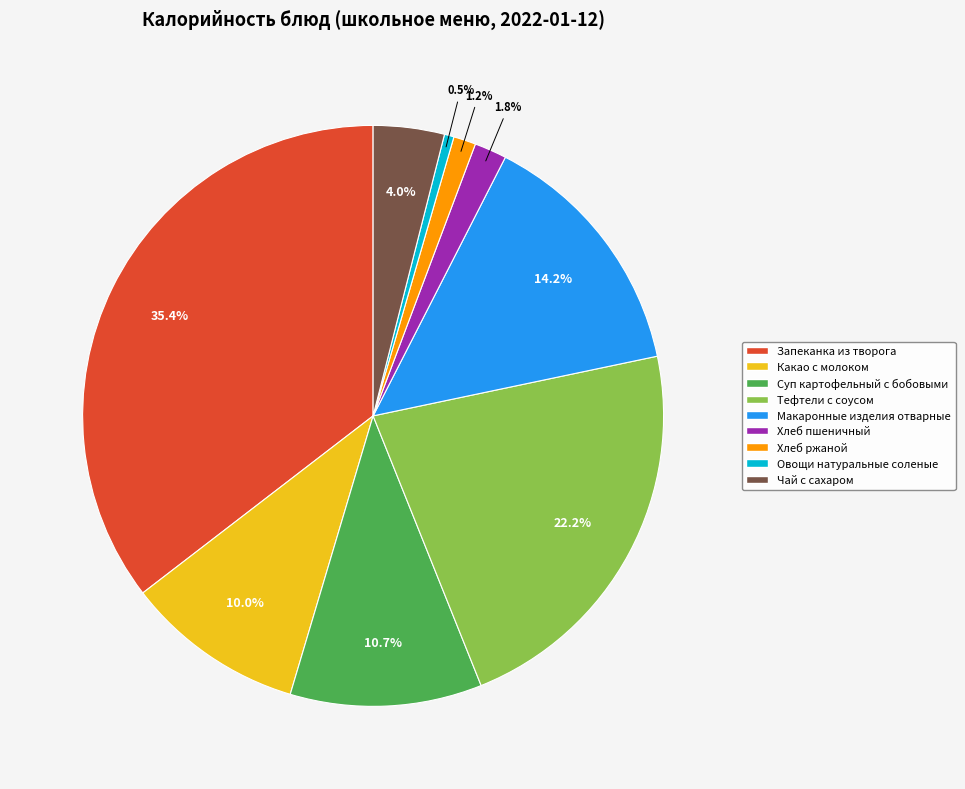

Approximately how many times larger is the value at Овощи натуральные соленые compared to Какао с молоком?

0.1